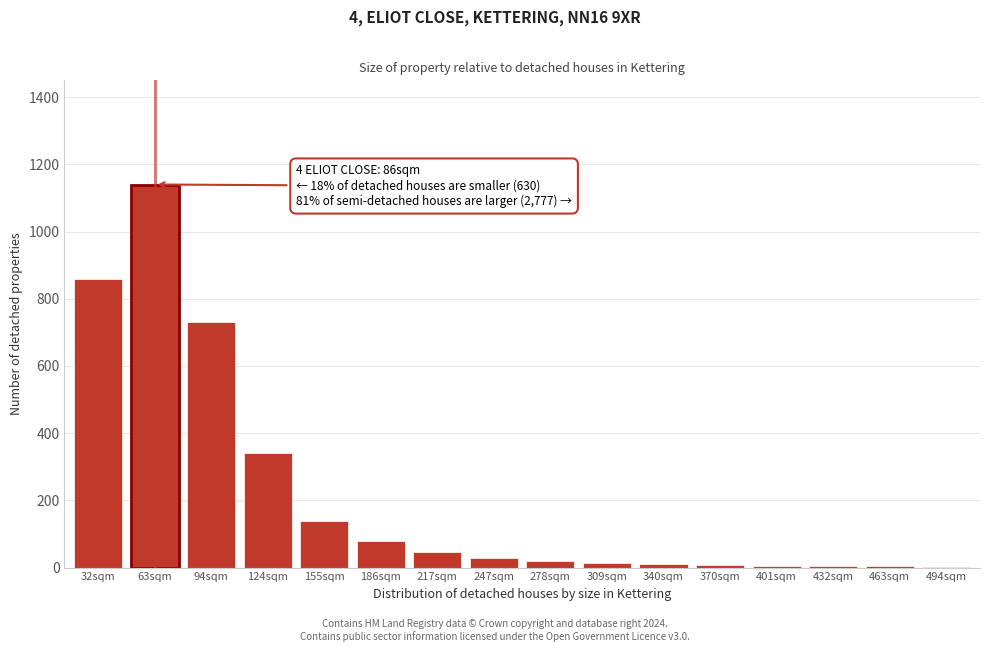

What is the sum of all values?

3436